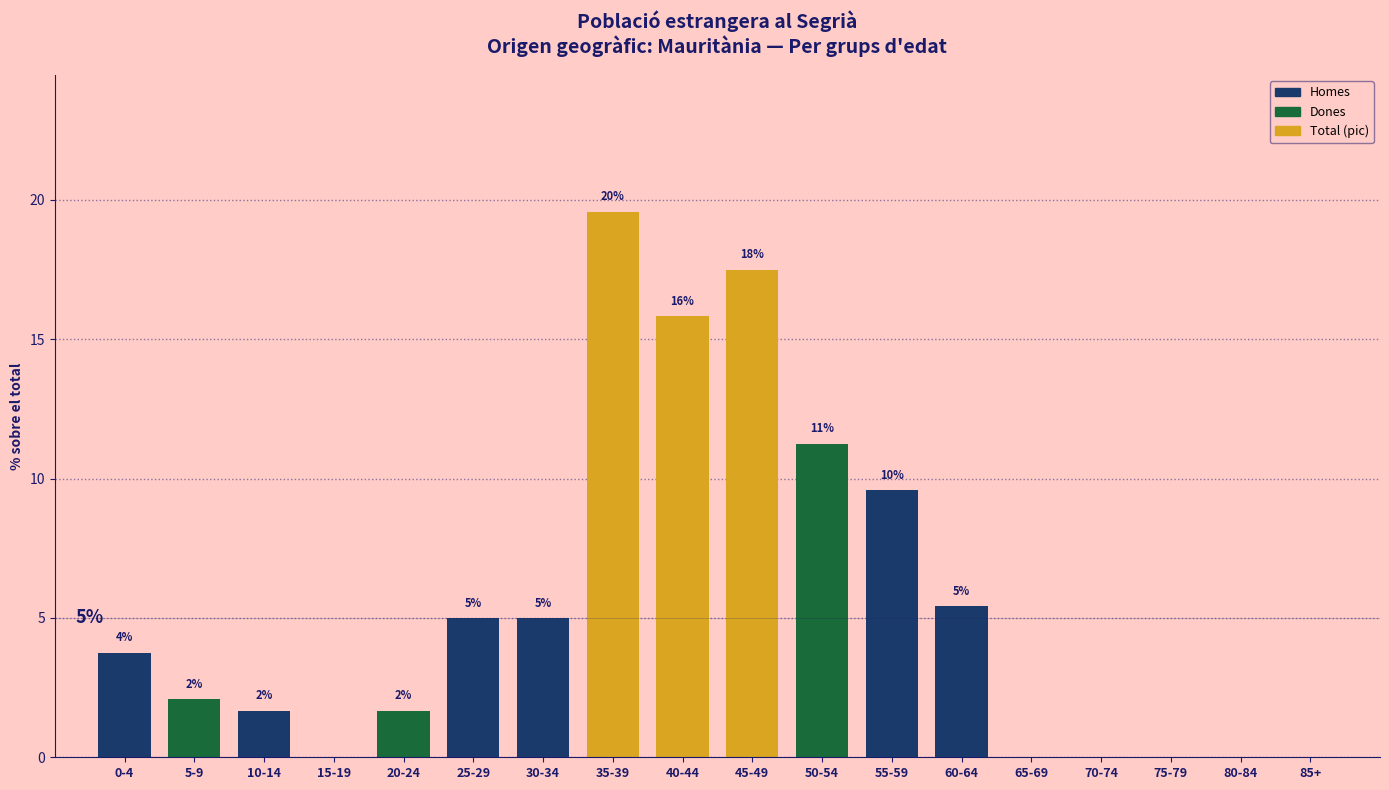

List the labels in order of value, smallest first.

15-19, 65-69, 70-74, 75-79, 80-84, 85+, 10-14, 20-24, 5-9, 0-4, 25-29, 30-34, 60-64, 55-59, 50-54, 40-44, 45-49, 35-39